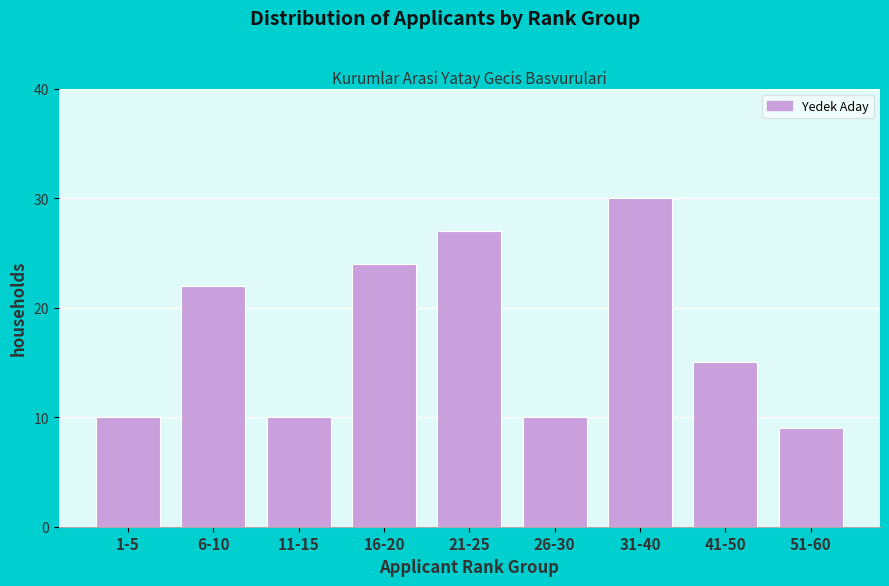

Reading left to right, list all the values displayed in this chart.

1-5=10	6-10=22	11-15=10	16-20=24	21-25=27	26-30=10	31-40=30	41-50=15	51-60=9